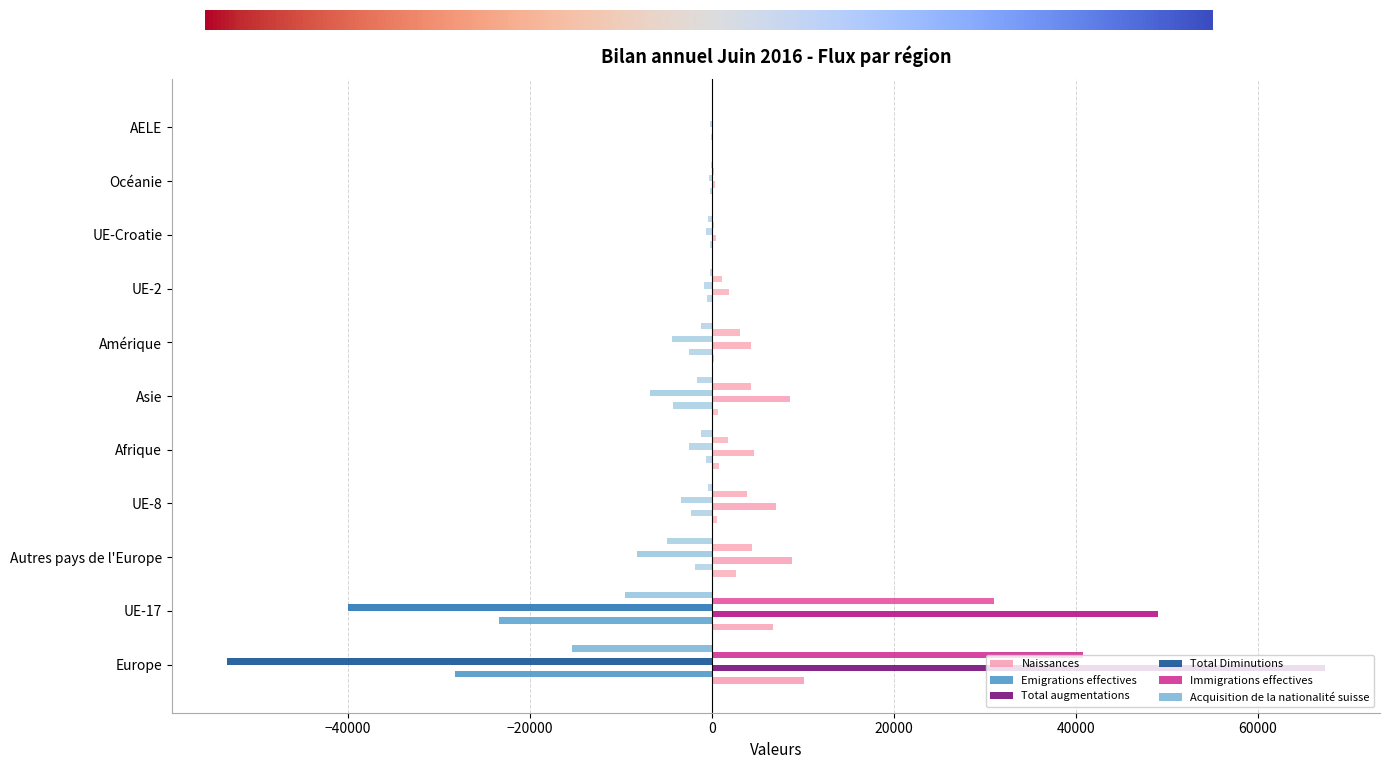

How many categories are shown in the chart?

11